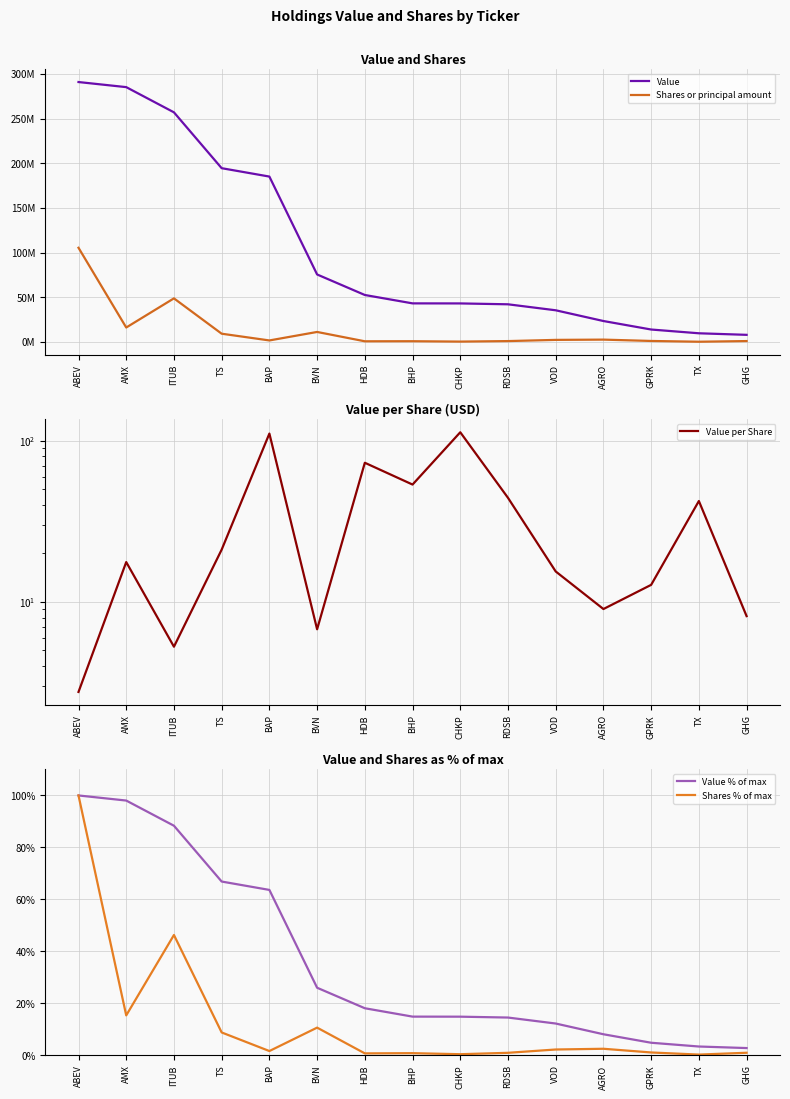

What position from the left is GPRK?

13